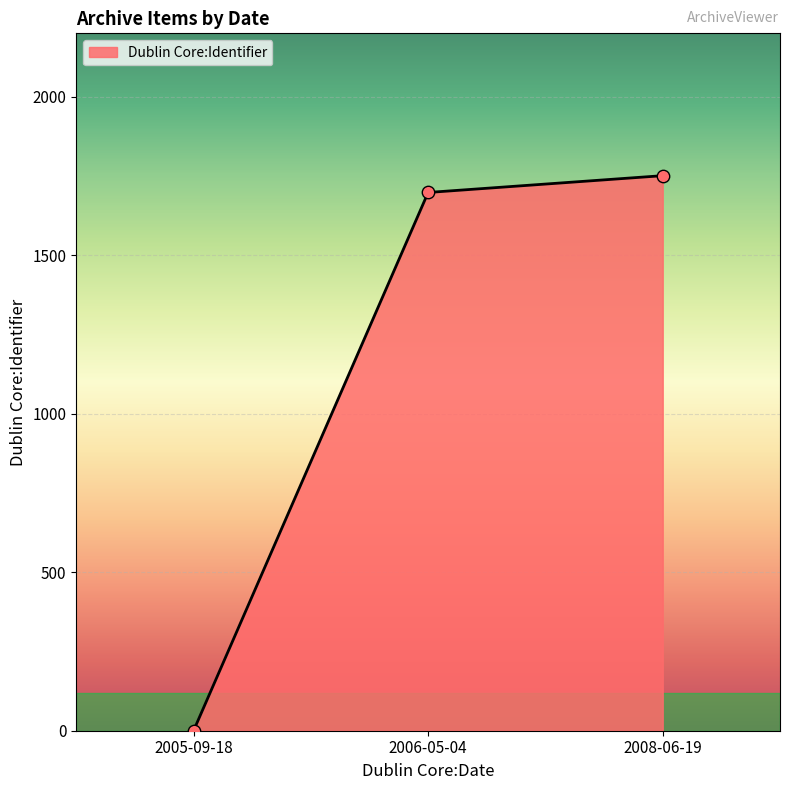

Which has a higher value, 2005-09-18 or 2008-06-19?

2008-06-19